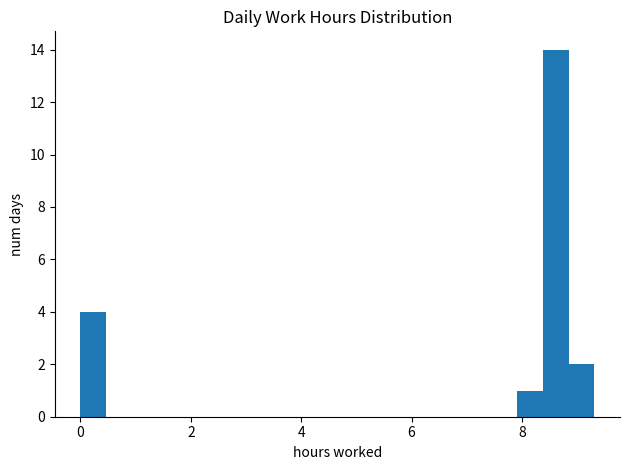

Read against the x-axis, roughly where is the centre of the tallest bar?

8.6